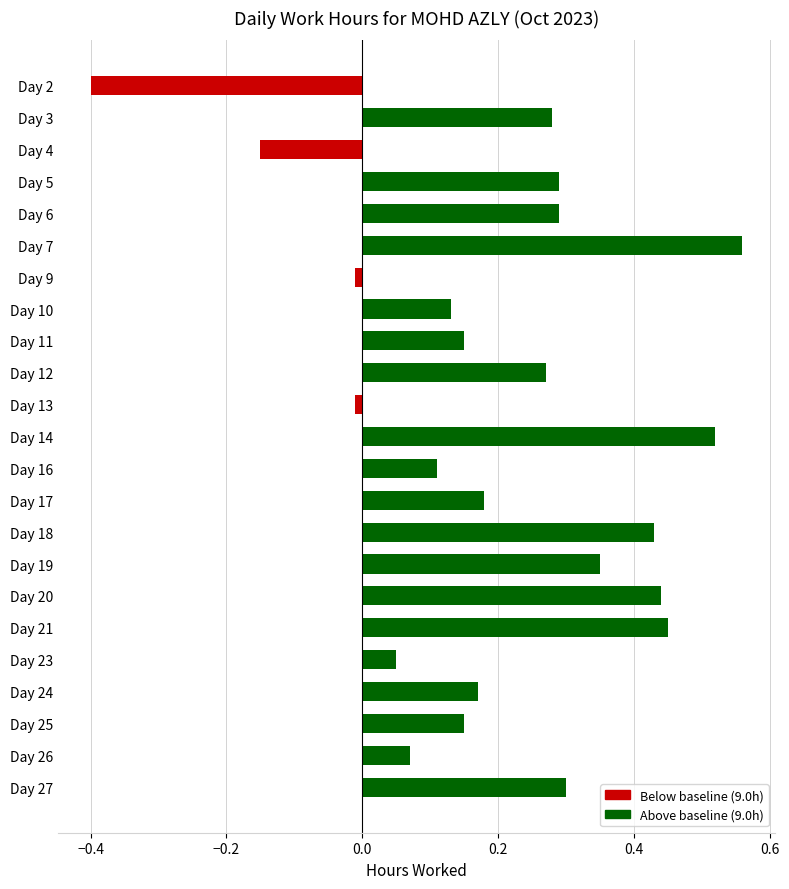

How many data points are above 0?

19